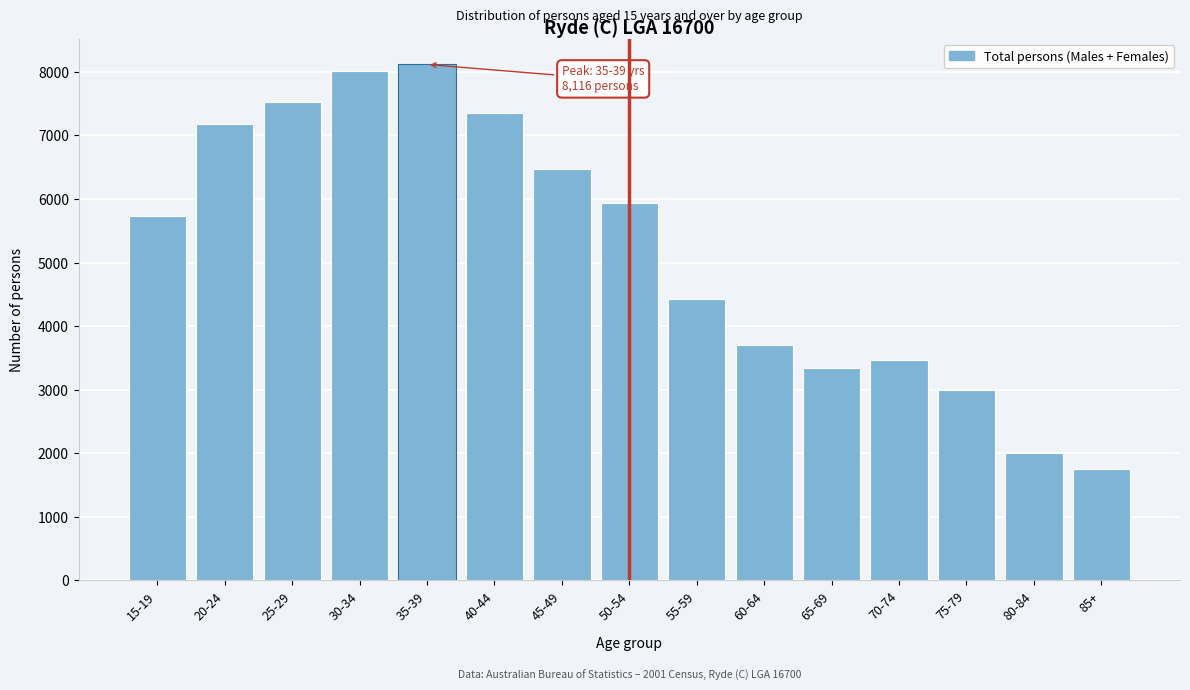

Reading left to right, what are all the values shown in this chart?

15-19=5734	20-24=7178	25-29=7532	30-34=8018	35-39=8116	40-44=7358	45-49=6472	50-54=5943	55-59=4428	60-64=3703	65-69=3342	70-74=3466	75-79=3001	80-84=2011	85+=1757